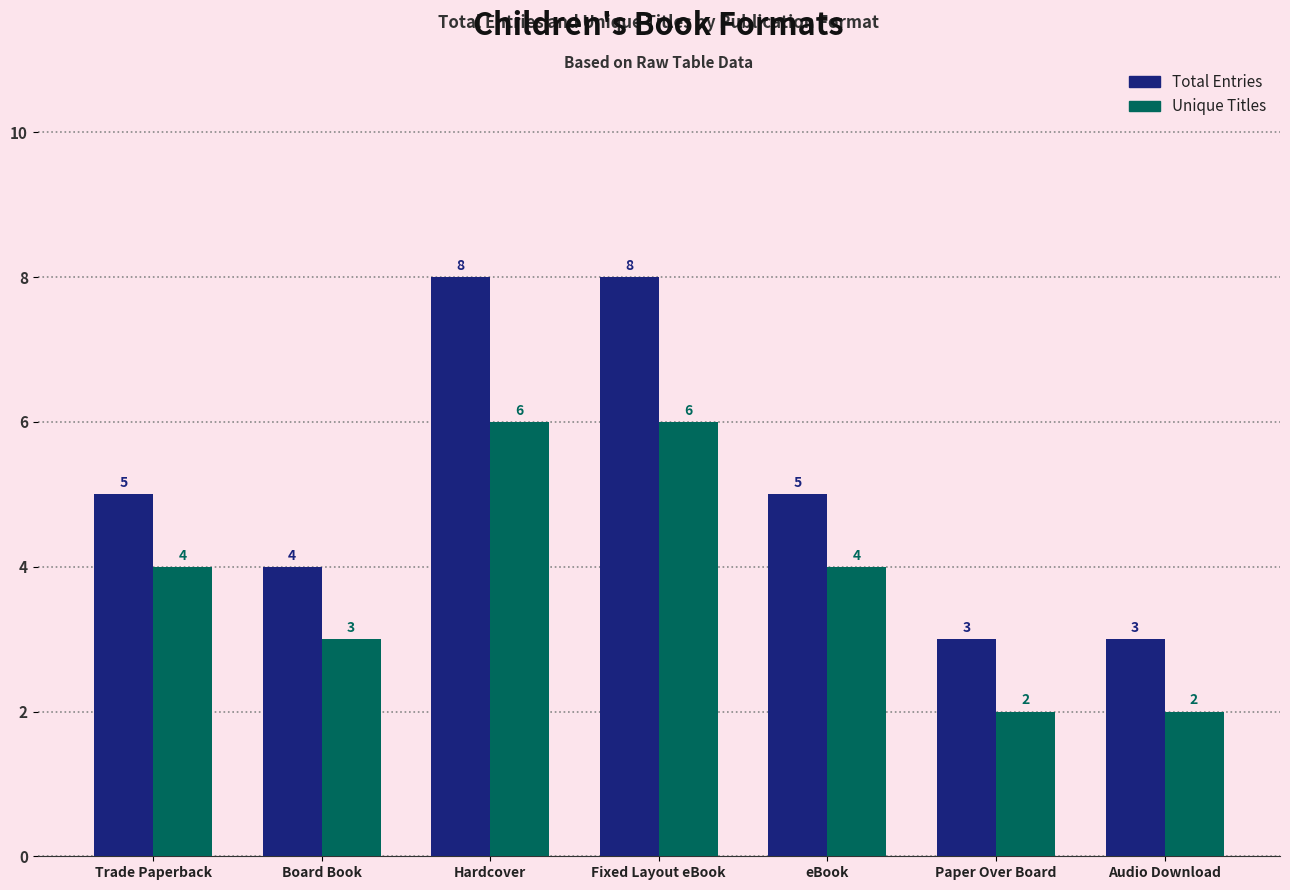

What is the difference between the highest and lowest values at eBook?

1